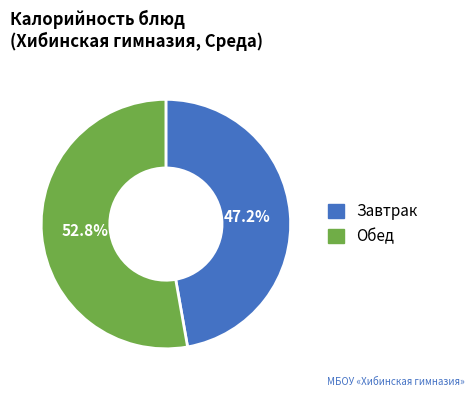

Is there a majority slice in this chart?

Yes